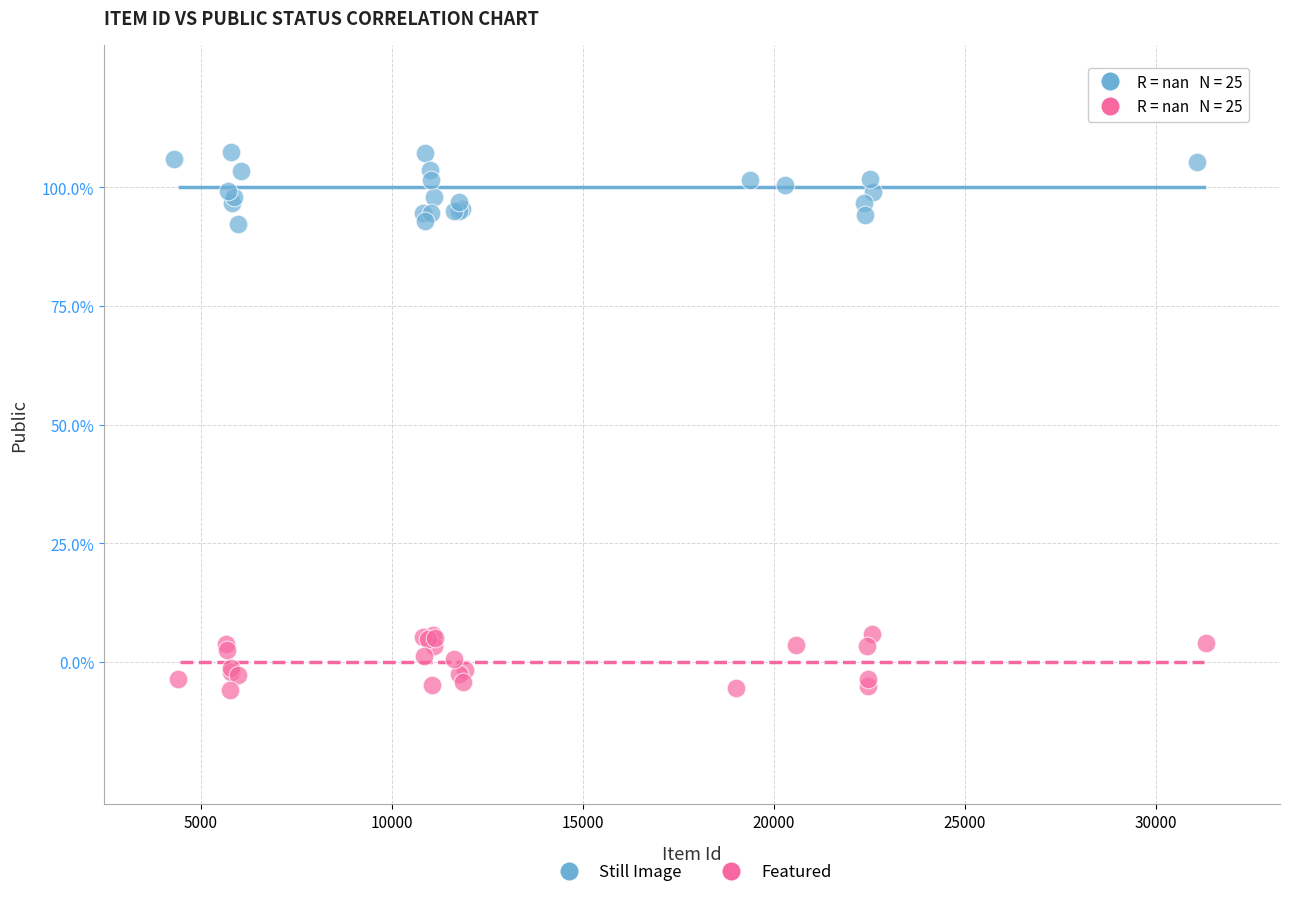

Which series has the largest Y range (max minus min)?

Still Image